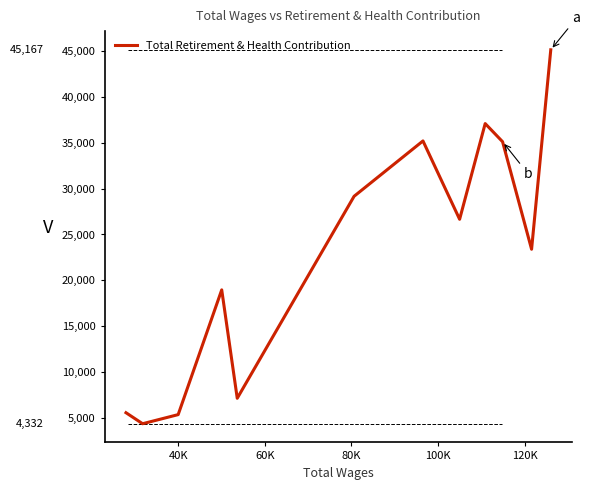

What is the greatest value displayed?

45167